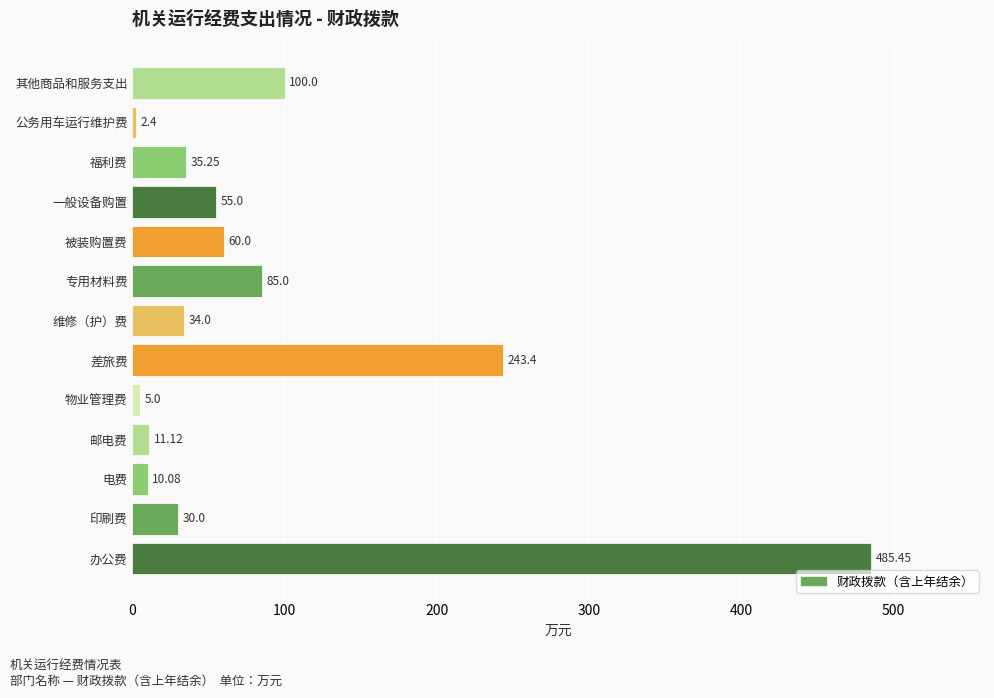

List the labels in order of value, smallest first.

公务用车运行维护费, 物业管理费, 电费, 邮电费, 印刷费, 维修（护）费, 福利费, 一般设备购置, 被装购置费, 专用材料费, 其他商品和服务支出, 差旅费, 办公费